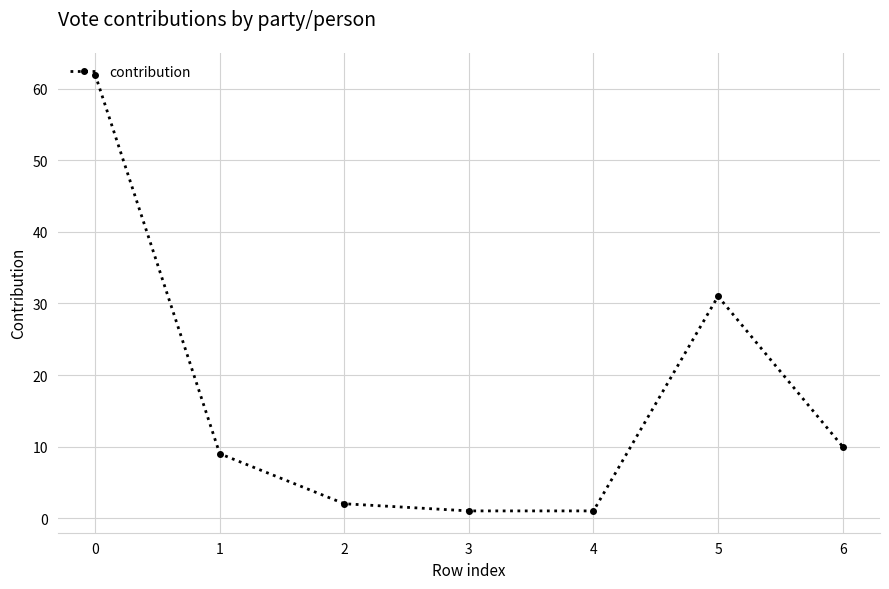

What is the greatest value displayed?

62